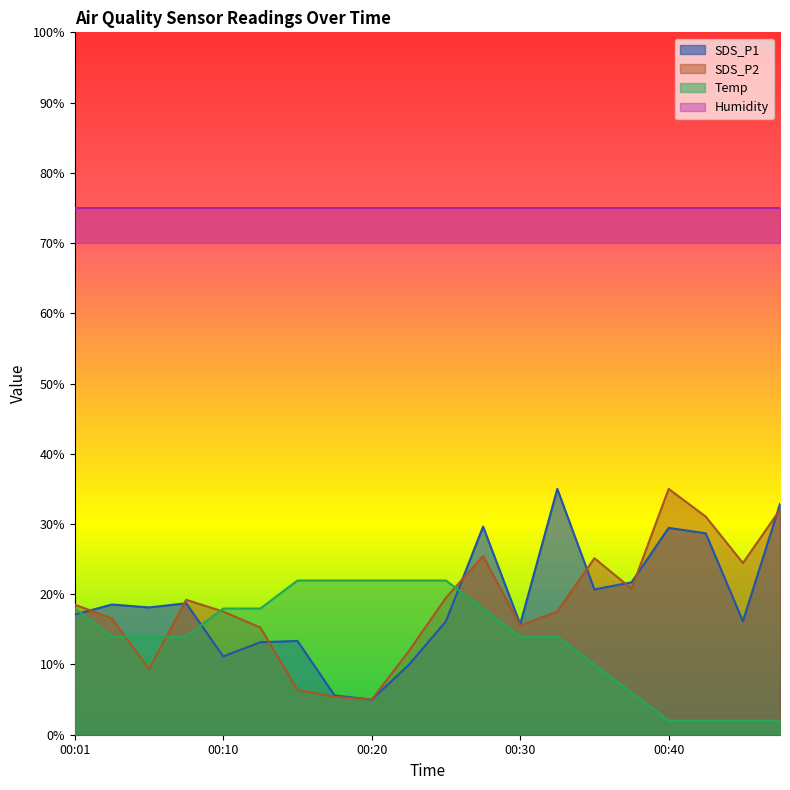

The SDS_P2 series shows 9.3 at 00:06. True or false?

True